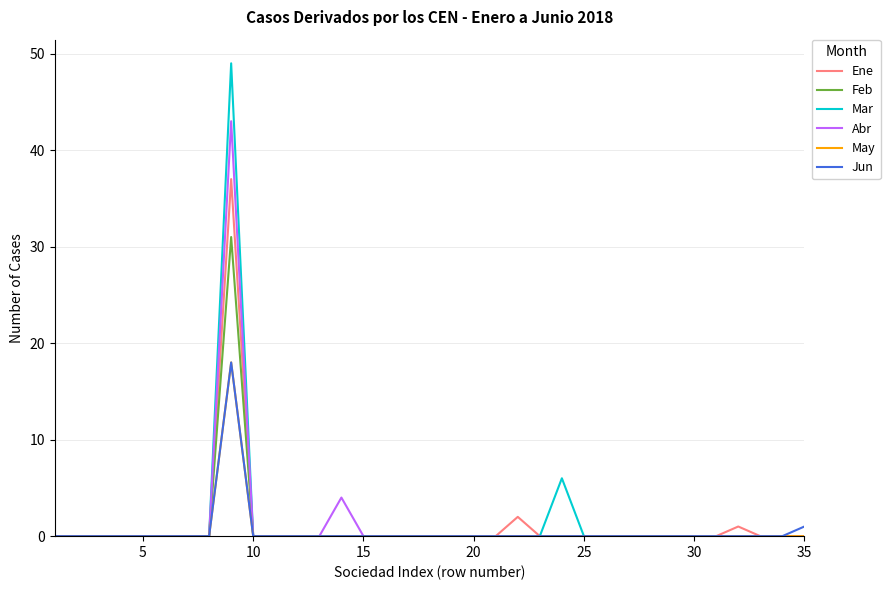

Which series has the widest spread of values?

Mar